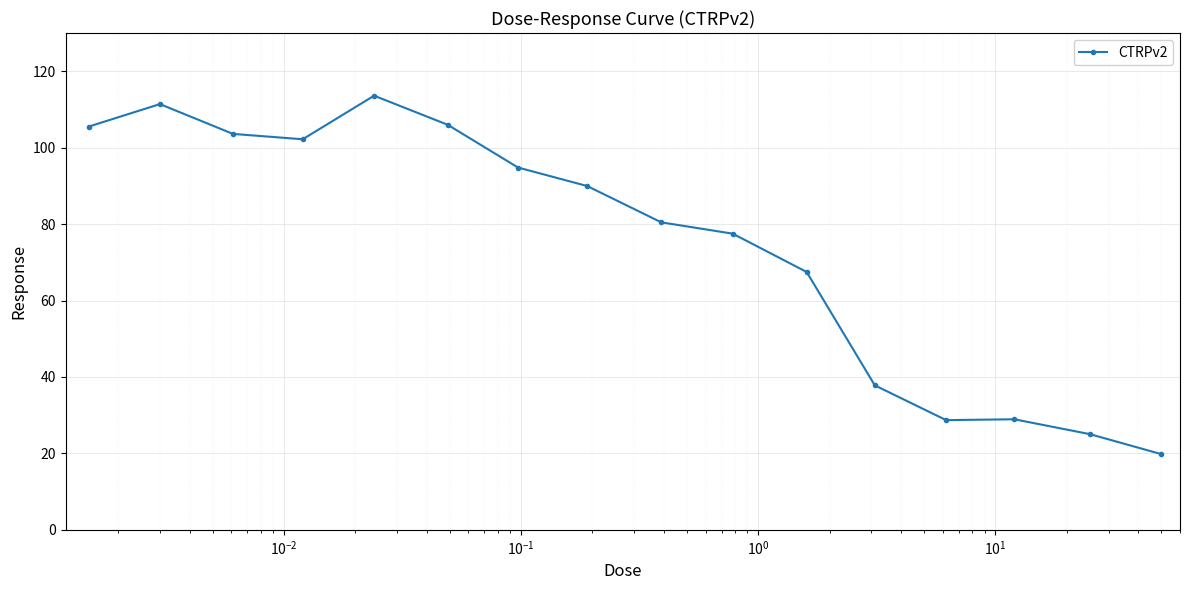

What is the value of the 12th point from the left?

37.8